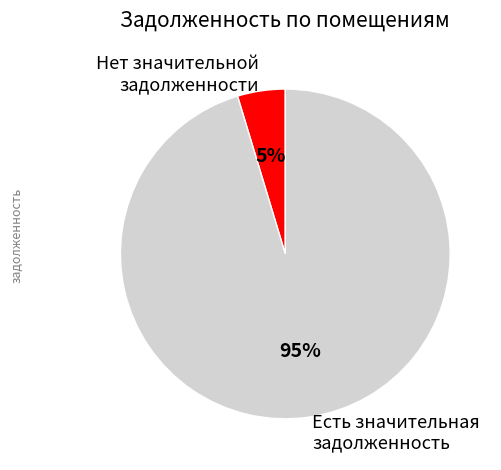

To the nearest percent, what is the average slice percentage?

50%